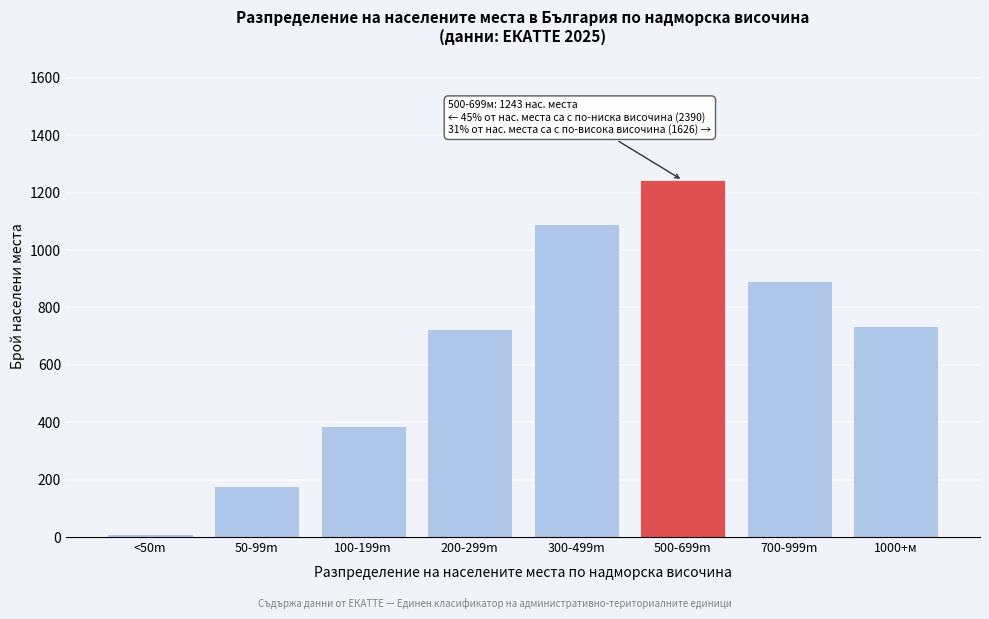

Reading right to left, transcribe all the data shown in this chart.

1000+м=735	700-999m=891	500-699m=1243	300-499m=1089	200-299m=724	100-199m=387	50-99m=178	<50m=12